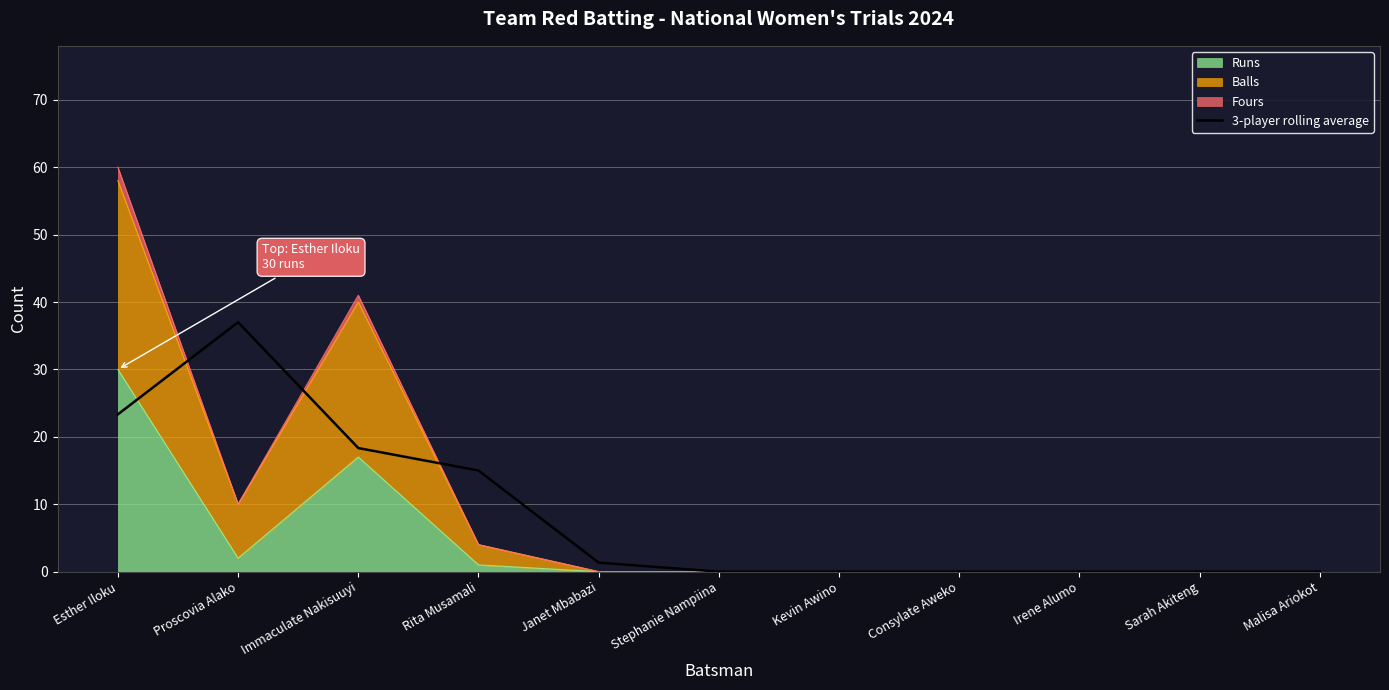

At which category does the chart reach its peak across all series?

Proscovia Alako